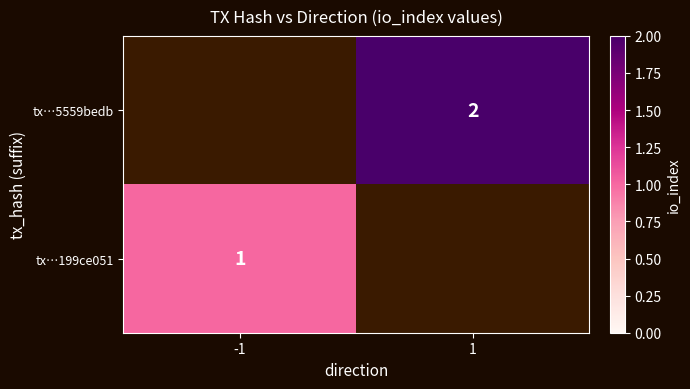

The value of tx…199ce051 at -1 is 1. True or false?

True